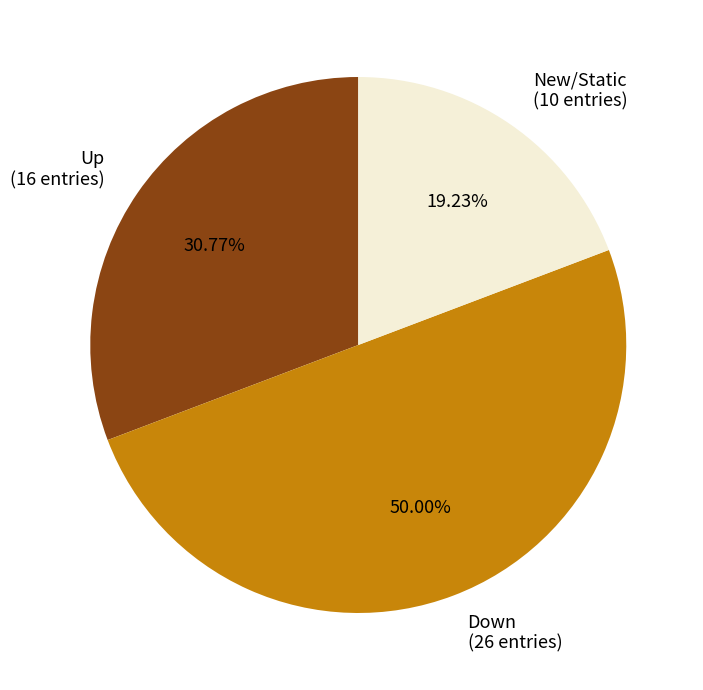

Is the sum of Down (26 entries) and New/Static (10 entries) greater than half?

Yes